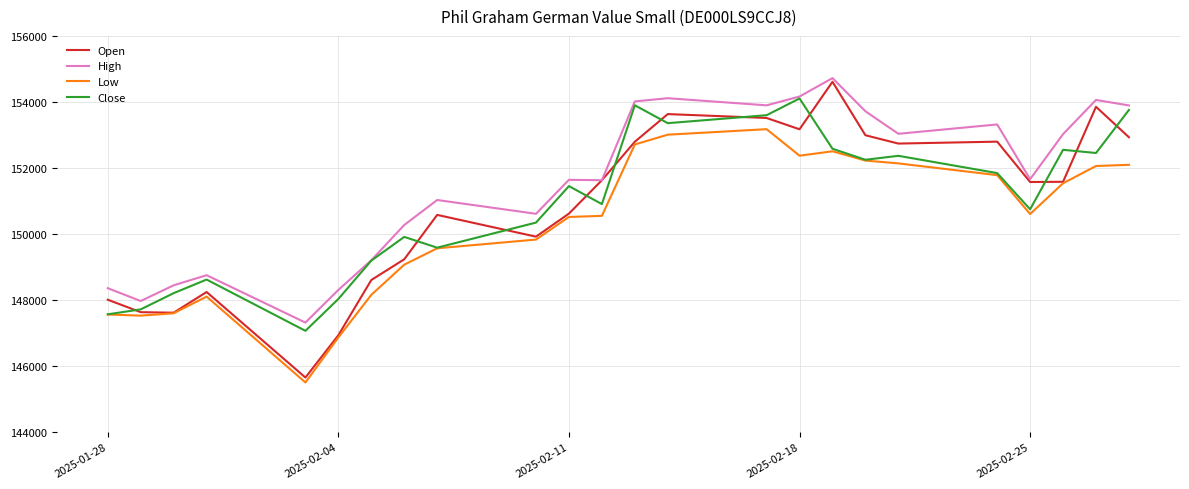

How many lines are shown in the chart?

4